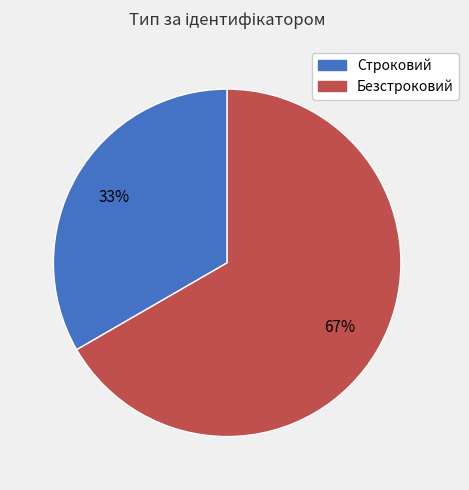

Rank the categories by value from lowest to highest.

Строковий, Безстроковий